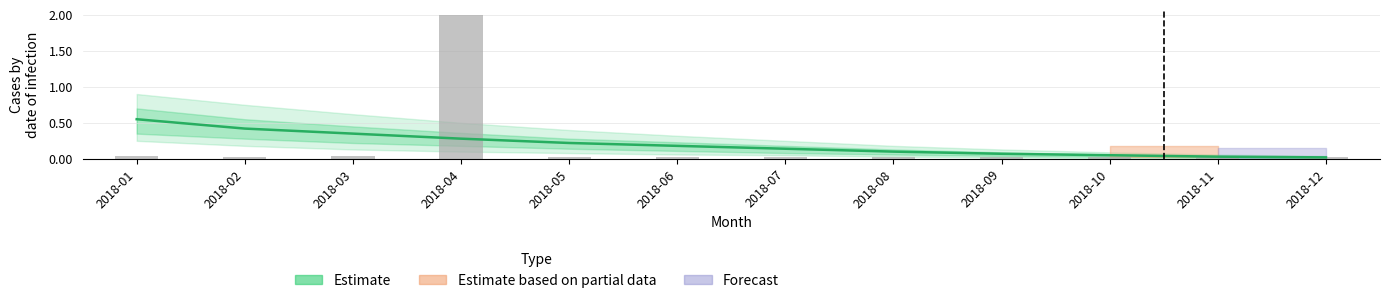

Reading right to left, list all the values displayed in this chart.

2018-12=0.0	2018-11=0.0	2018-10=0.1	2018-09=0.1	2018-08=0.1	2018-07=0.1	2018-06=0.2	2018-05=0.2	2018-04=0.3	2018-03=0.3	2018-02=0.4	2018-01=0.6